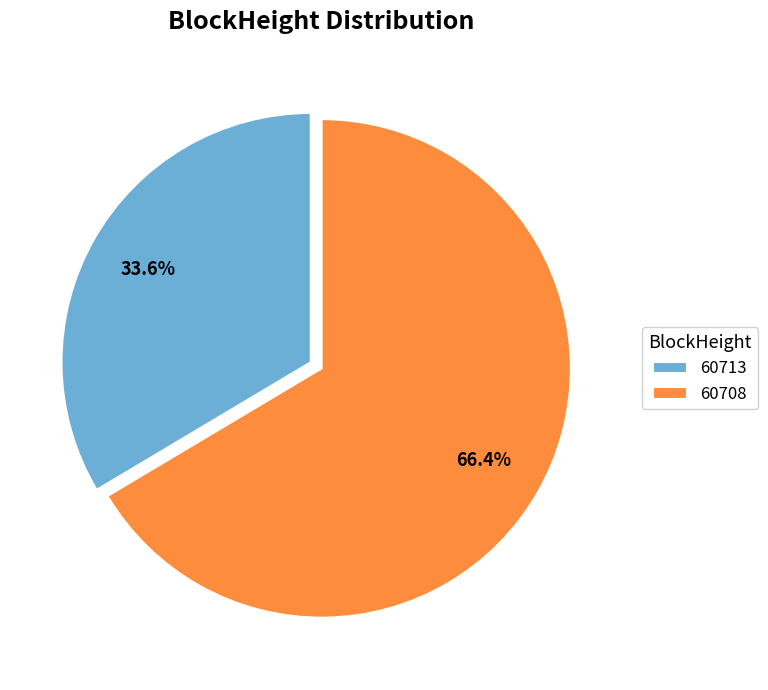

What percentage is the 60708 slice, to the nearest percent?

66%